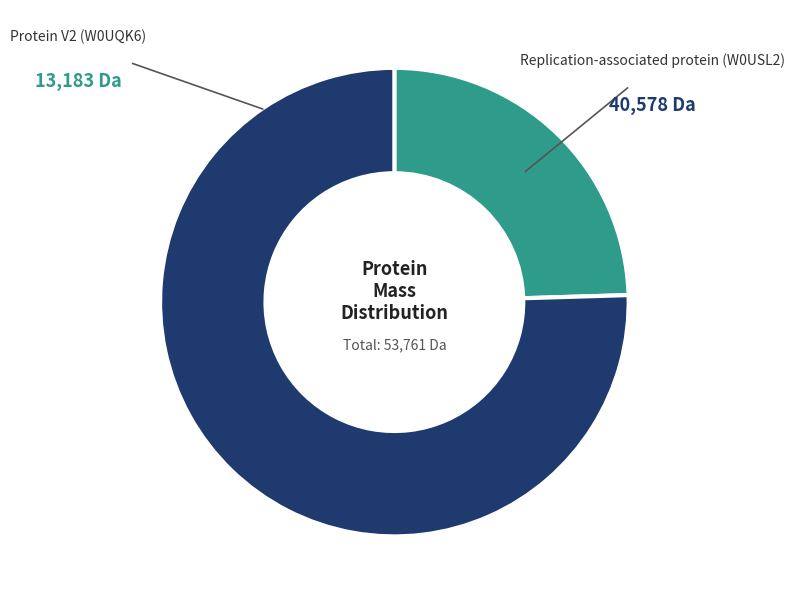

Does any single category account for the majority?

Yes